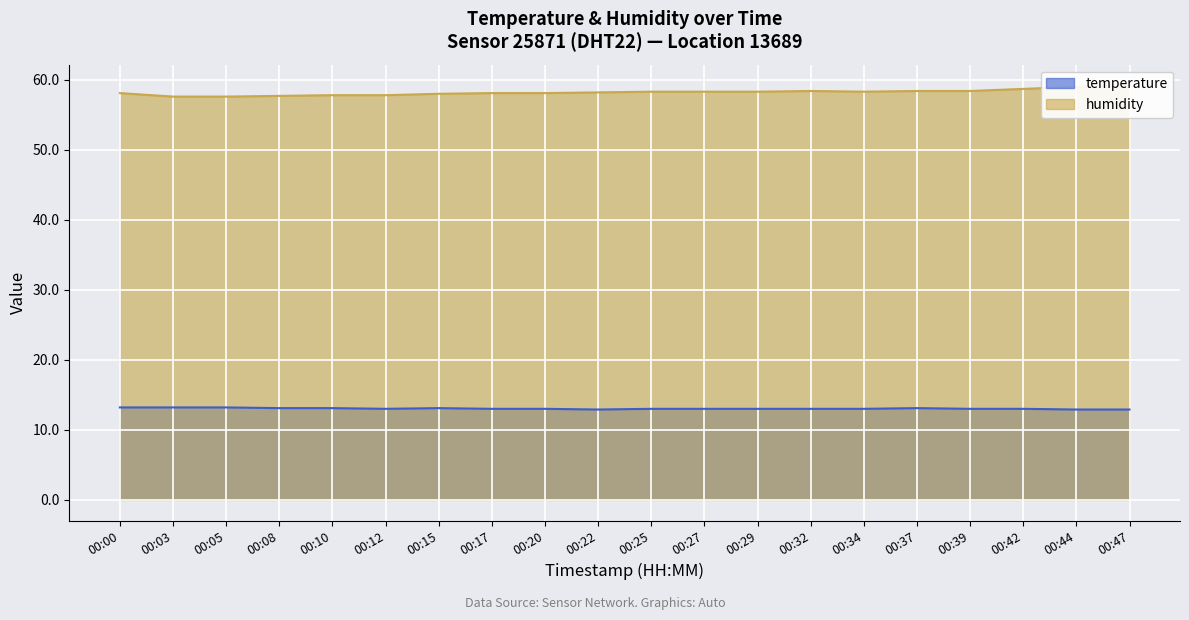

How many distinct data groups are displayed?

2